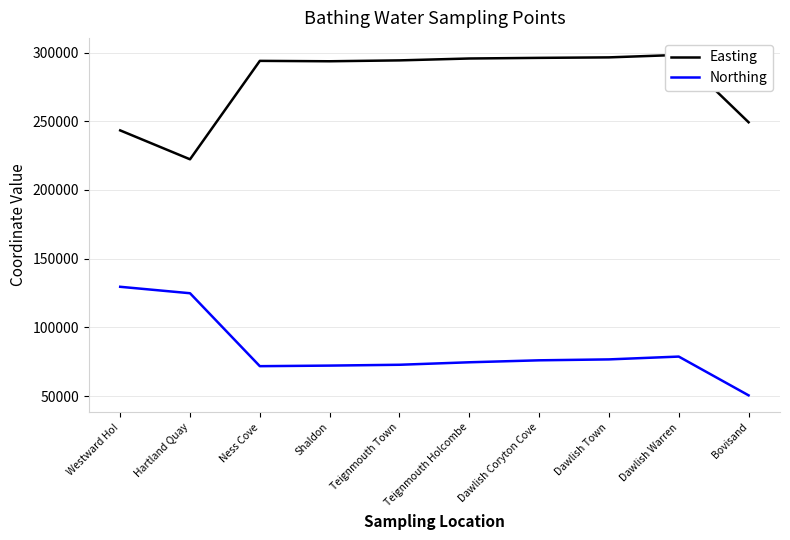

What value does the Easting series have at Hartland Quay, to the nearest 10?

222300